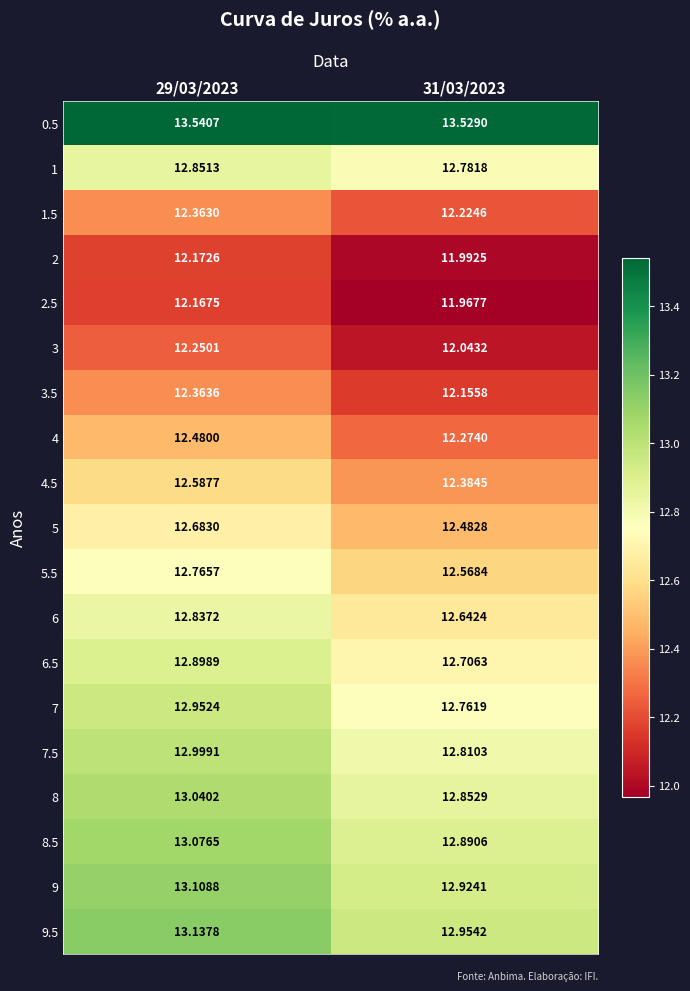

Which series has the largest total across all categories?

0.5